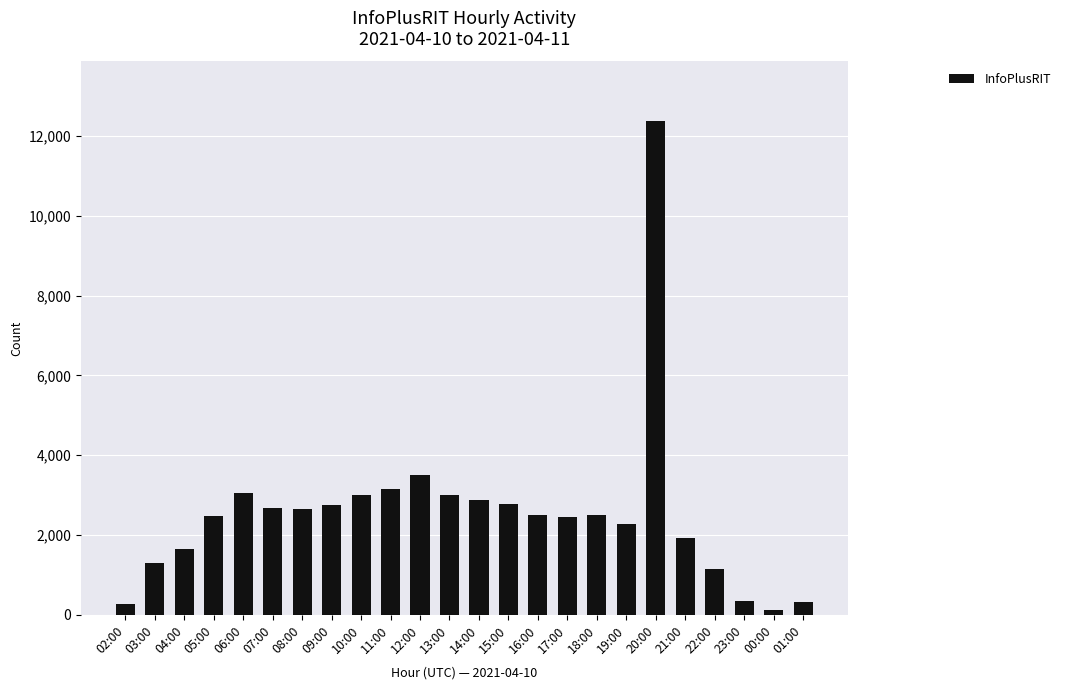

What is the average value?

2548